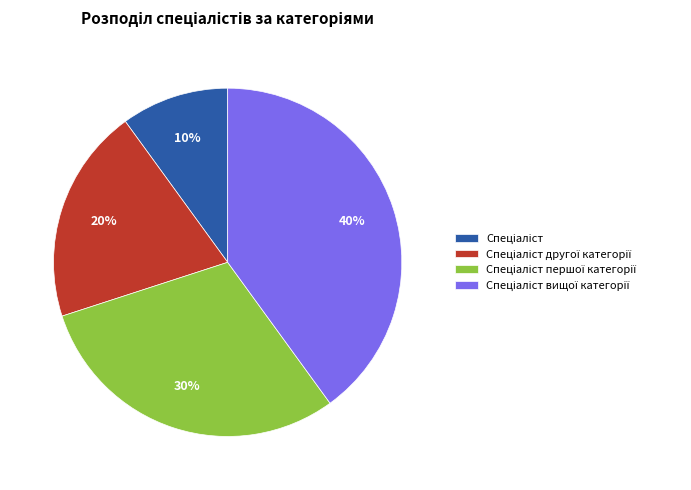

Is there a majority slice in this chart?

No